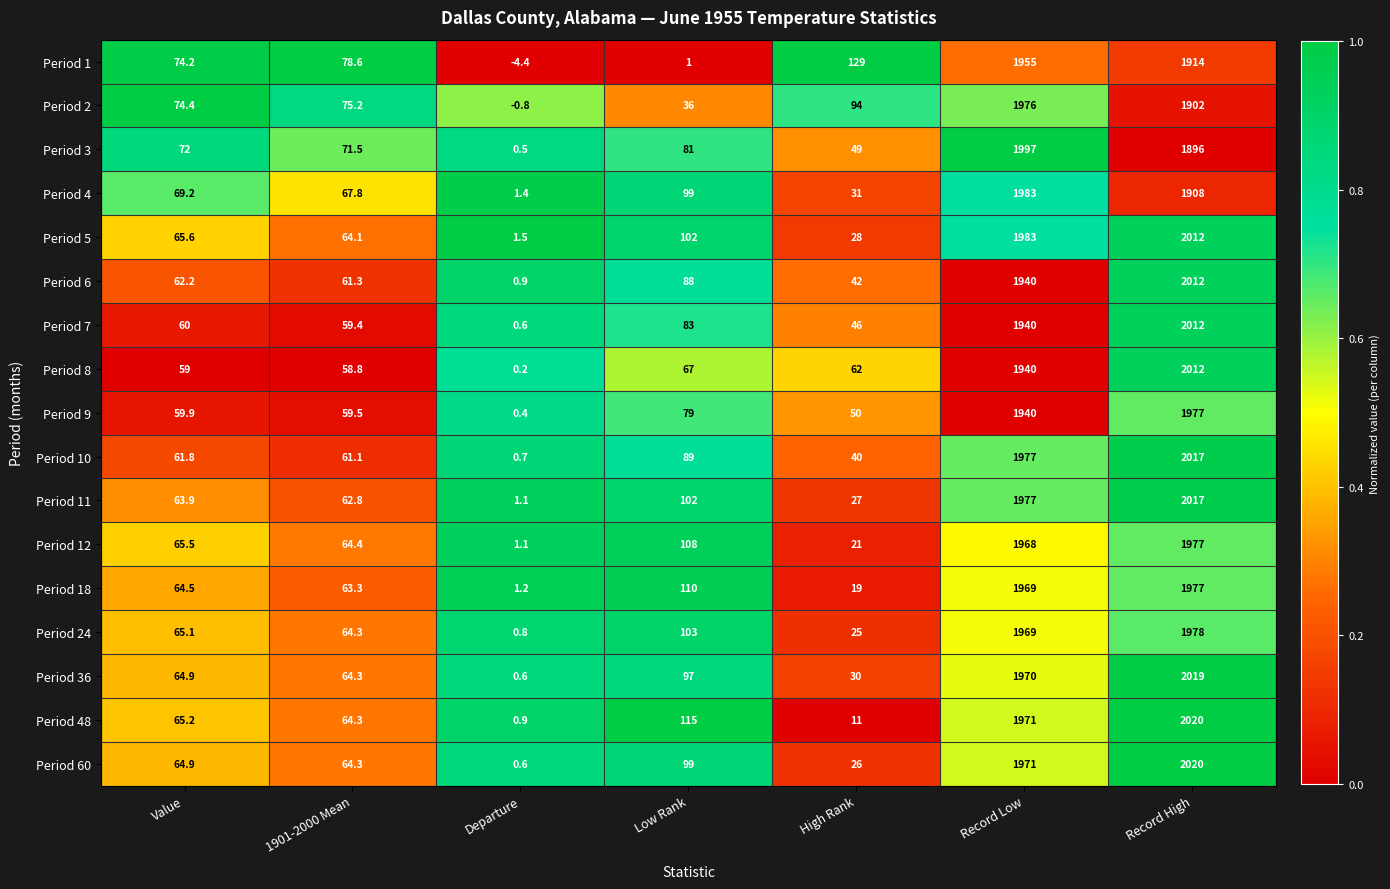

Which series has the largest total across all categories?

Period 5